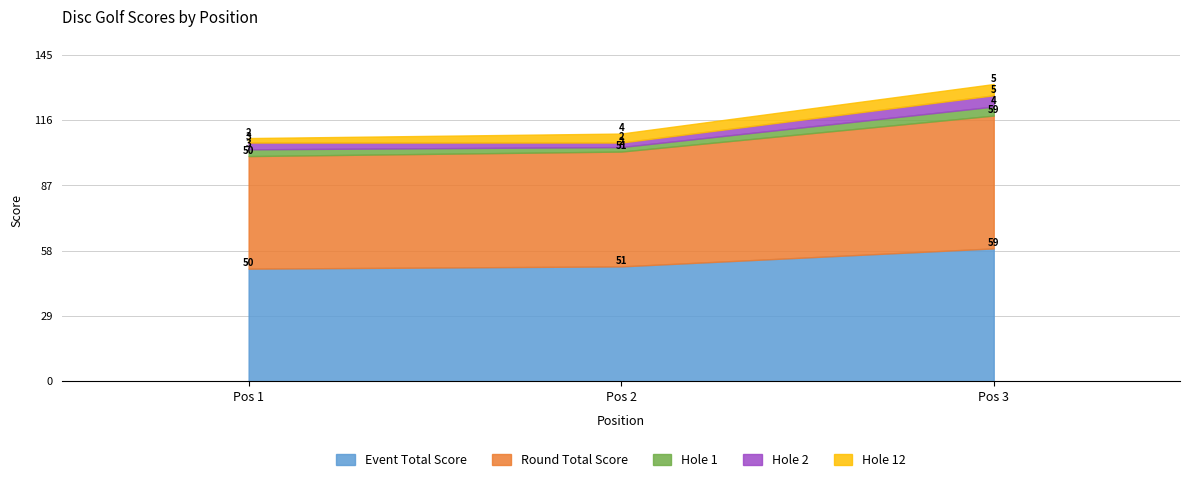

Does the chart display data point markers on the line(s)?

No